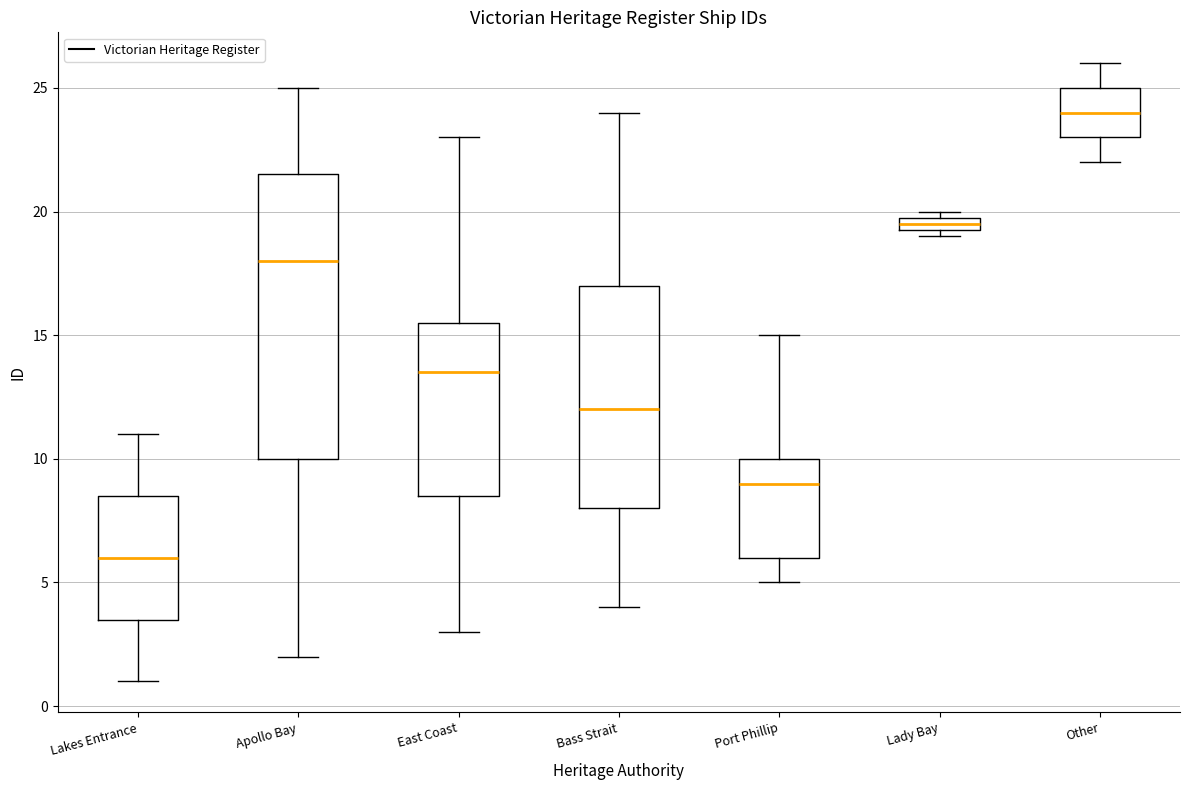

Where does the median line of the box for Other sit on the y-axis? The values are not printed on the chart, so give them approximately, as read against the axis.

24.0